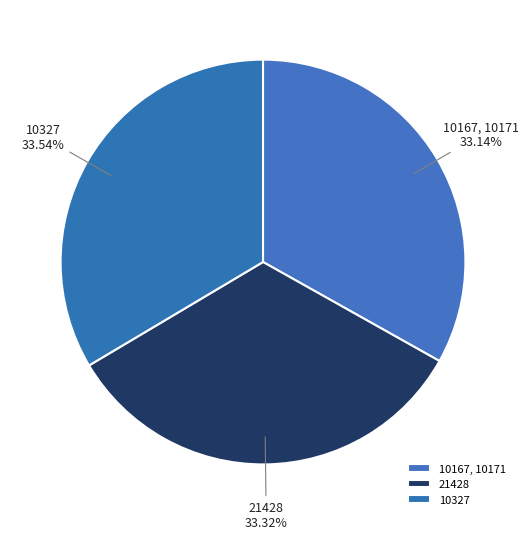

Approximately how many times larger is the value at 21428 compared to 10167, 10171?

1.0